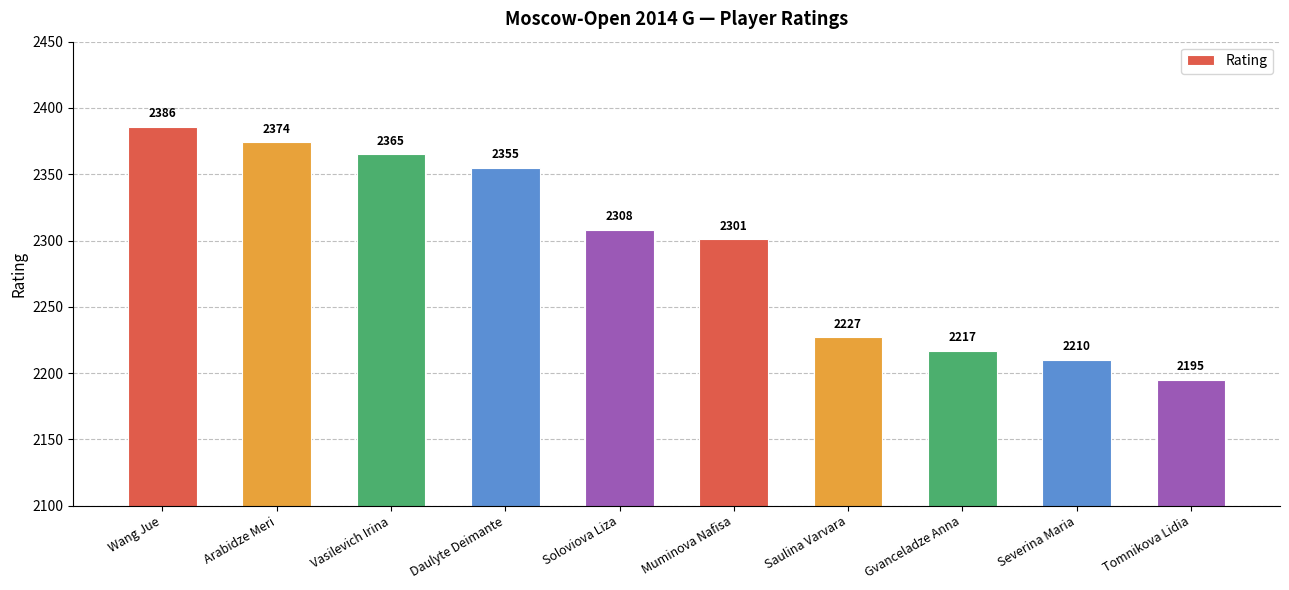

Does the chart contain stacked bars?

No